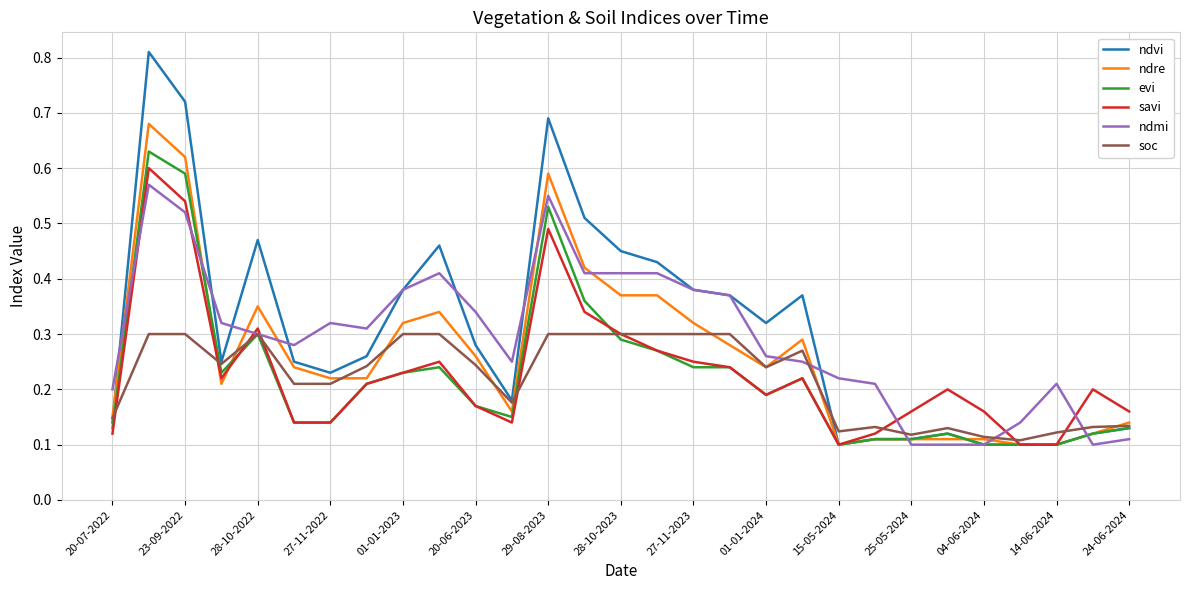

True or false: savi and ndmi intersect in this chart.

True